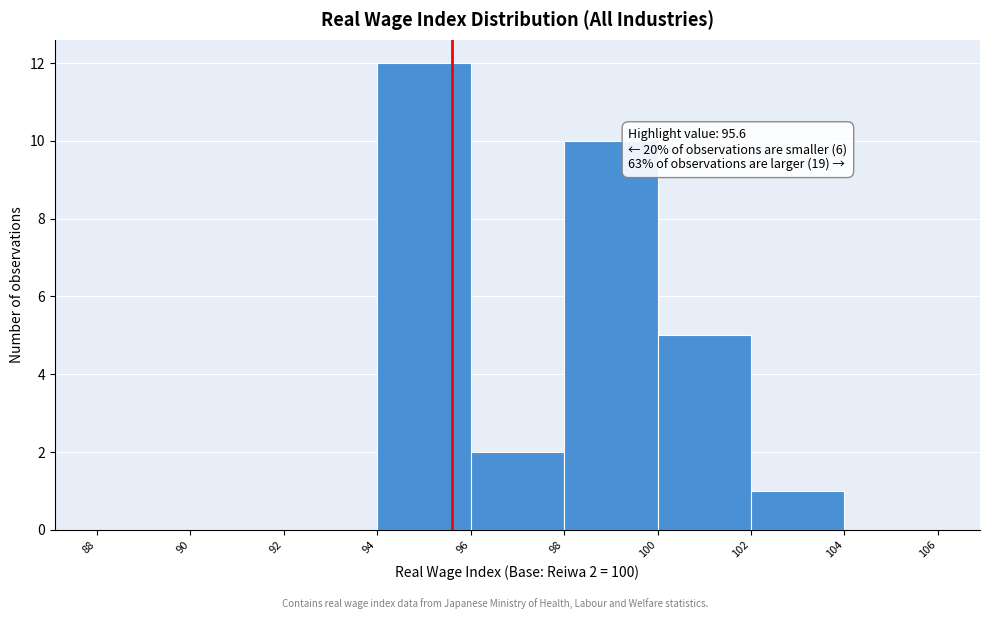

Over which range of the x-axis is the bar tallest?

94 to 96